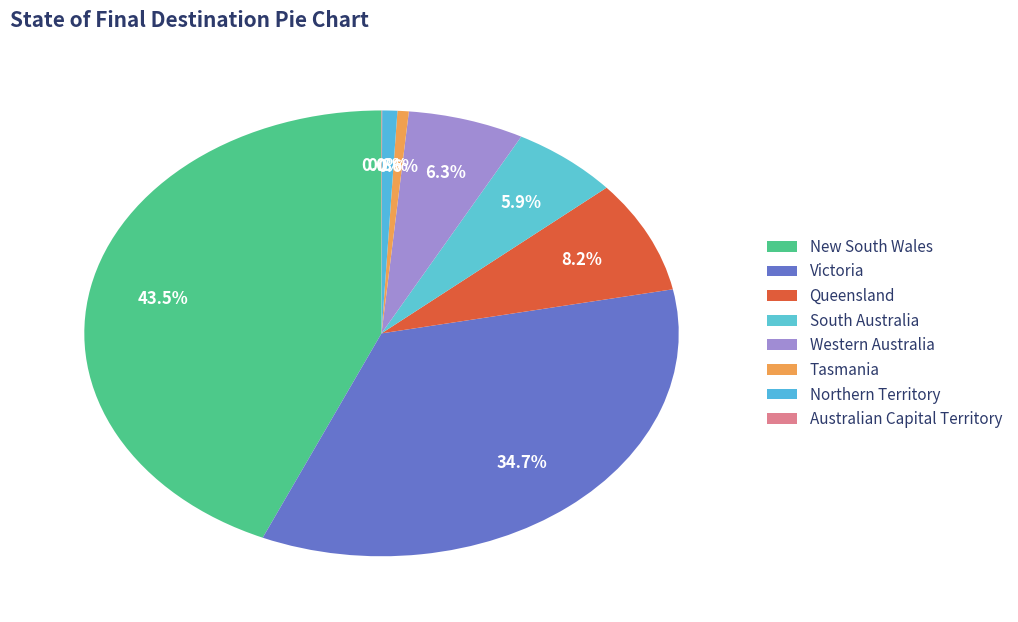

To the nearest percent, what is the difference between the New South Wales and Northern Territory slice percentages?

43%